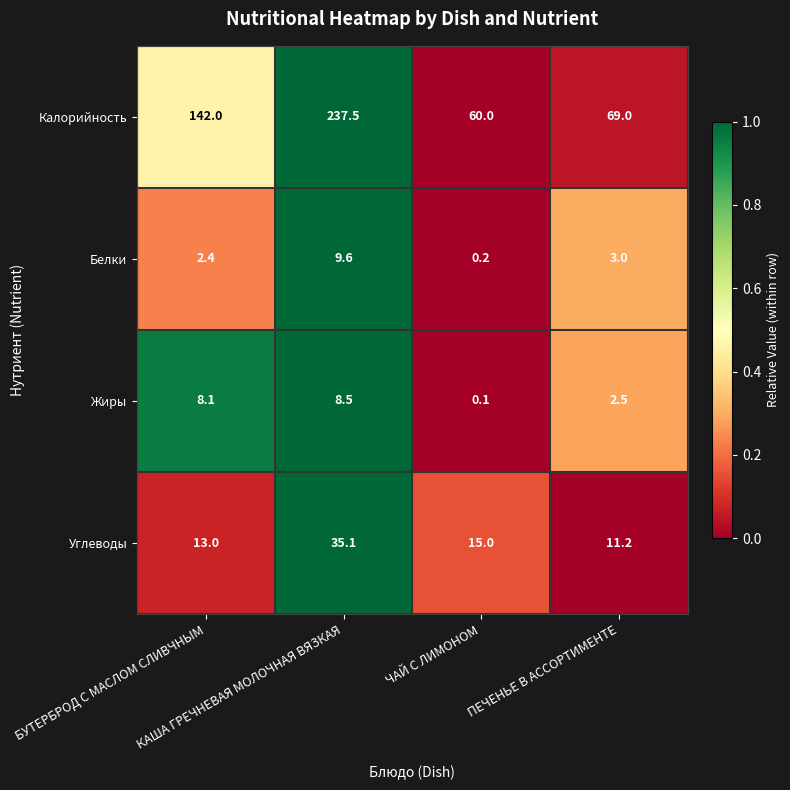

Which series has the largest total across all categories?

Калорийность